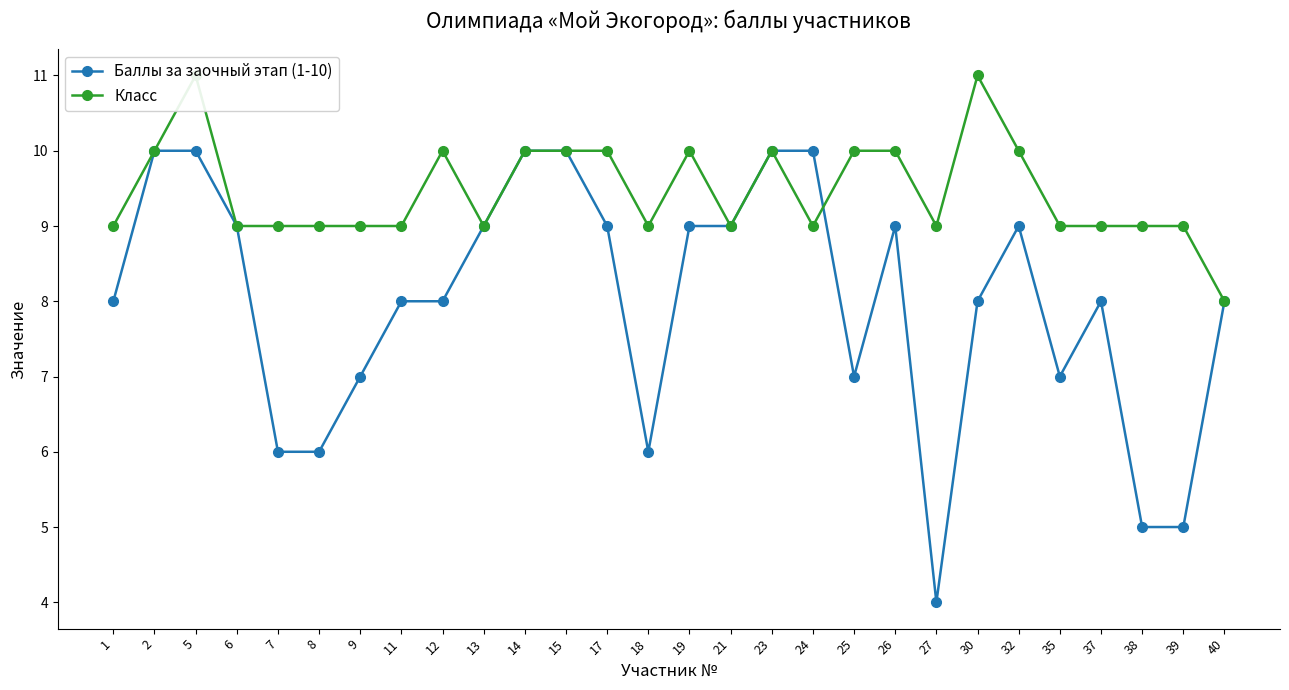

Reading left to right, what are all the values shown in this chart?

Баллы за заочный этап (1-10): 8	10	10	9	6	6	7	8	8	9	10	10	9	6	9	9	10	10	7	9	4	8	9	7	8	5	5	8
Класс: 9	10	11	9	9	9	9	9	10	9	10	10	10	9	10	9	10	9	10	10	9	11	10	9	9	9	9	8